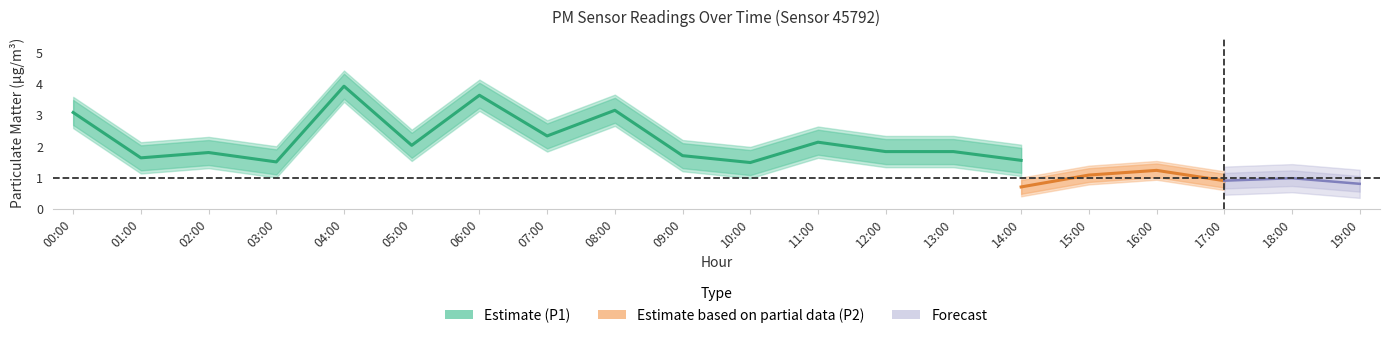

What is the label of the 6th point from the right?

14:00